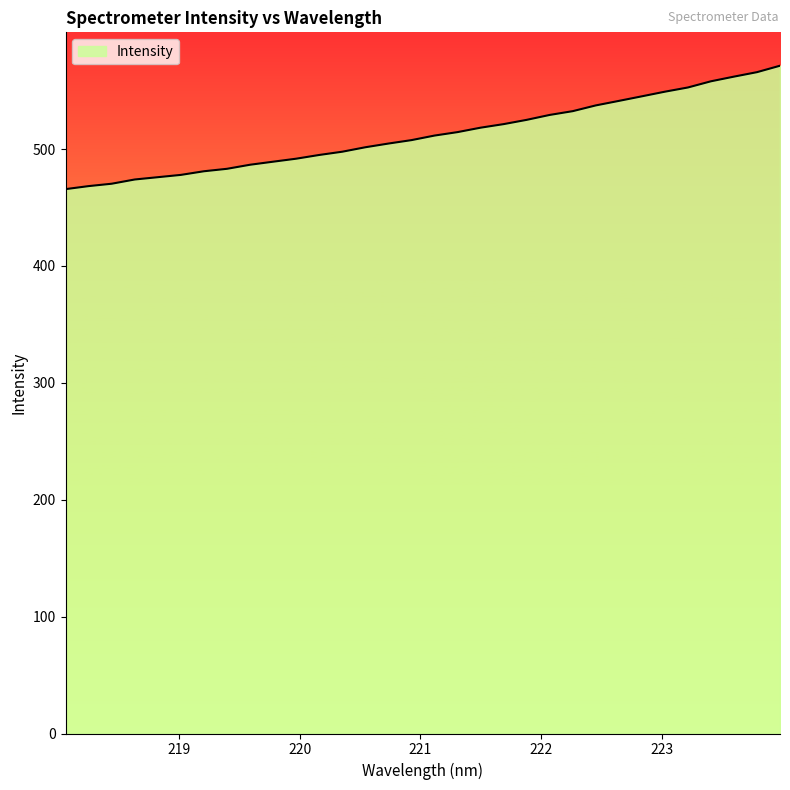

What is the difference between the maximum and minimum values?

105.6